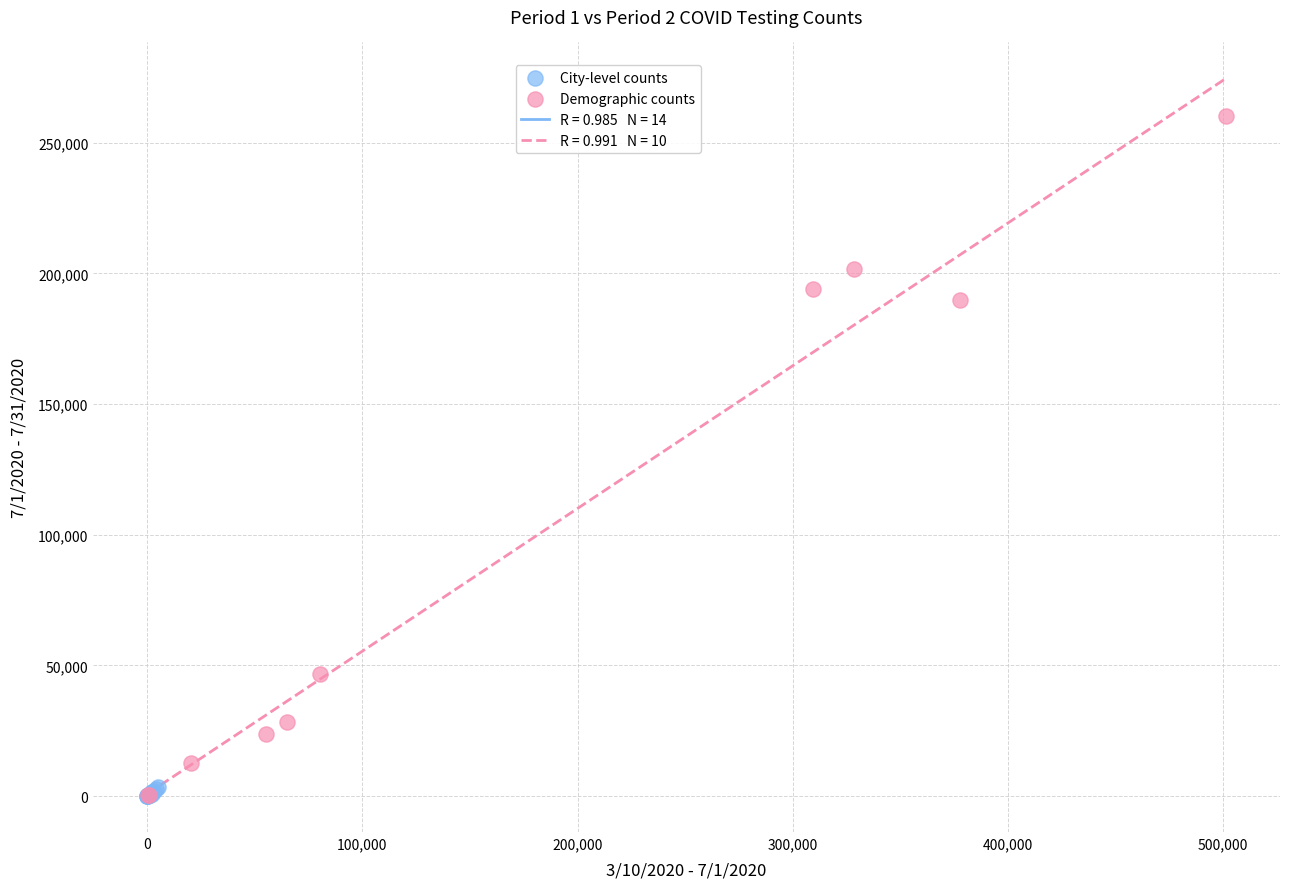

Which series has the largest Y range (max minus min)?

Demographic counts